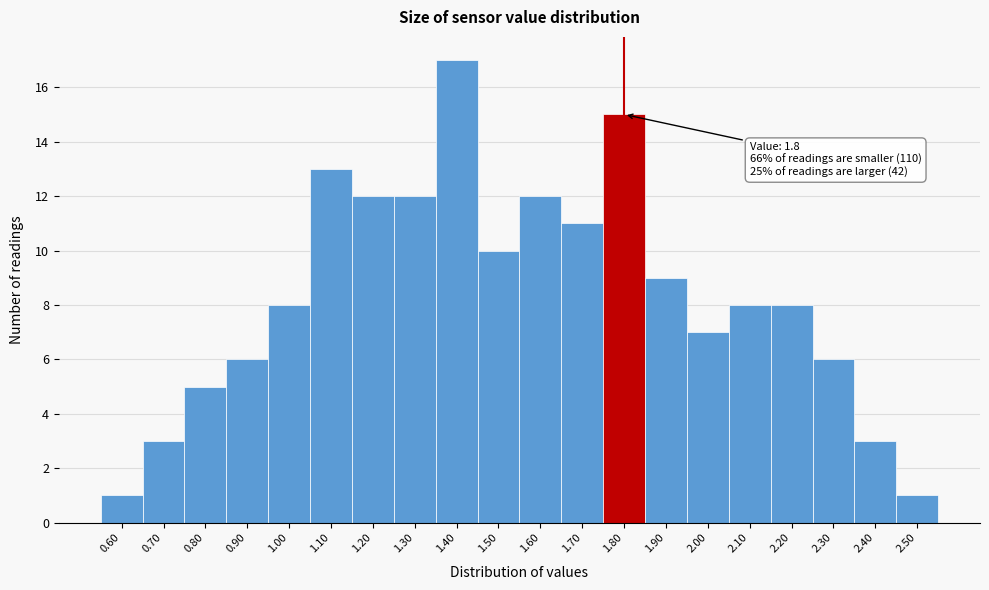

Which range on the x-axis has the tallest bar?

1.35 to 1.45